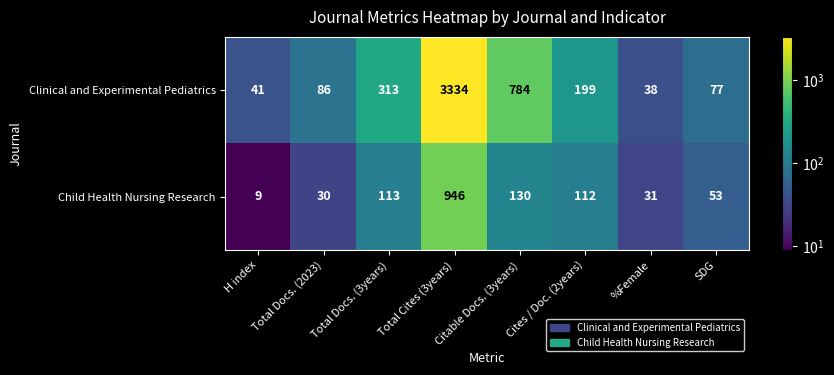

At Total Docs. (3years), list the series in order from smallest to largest.

Child Health Nursing Research, Clinical and Experimental Pediatrics